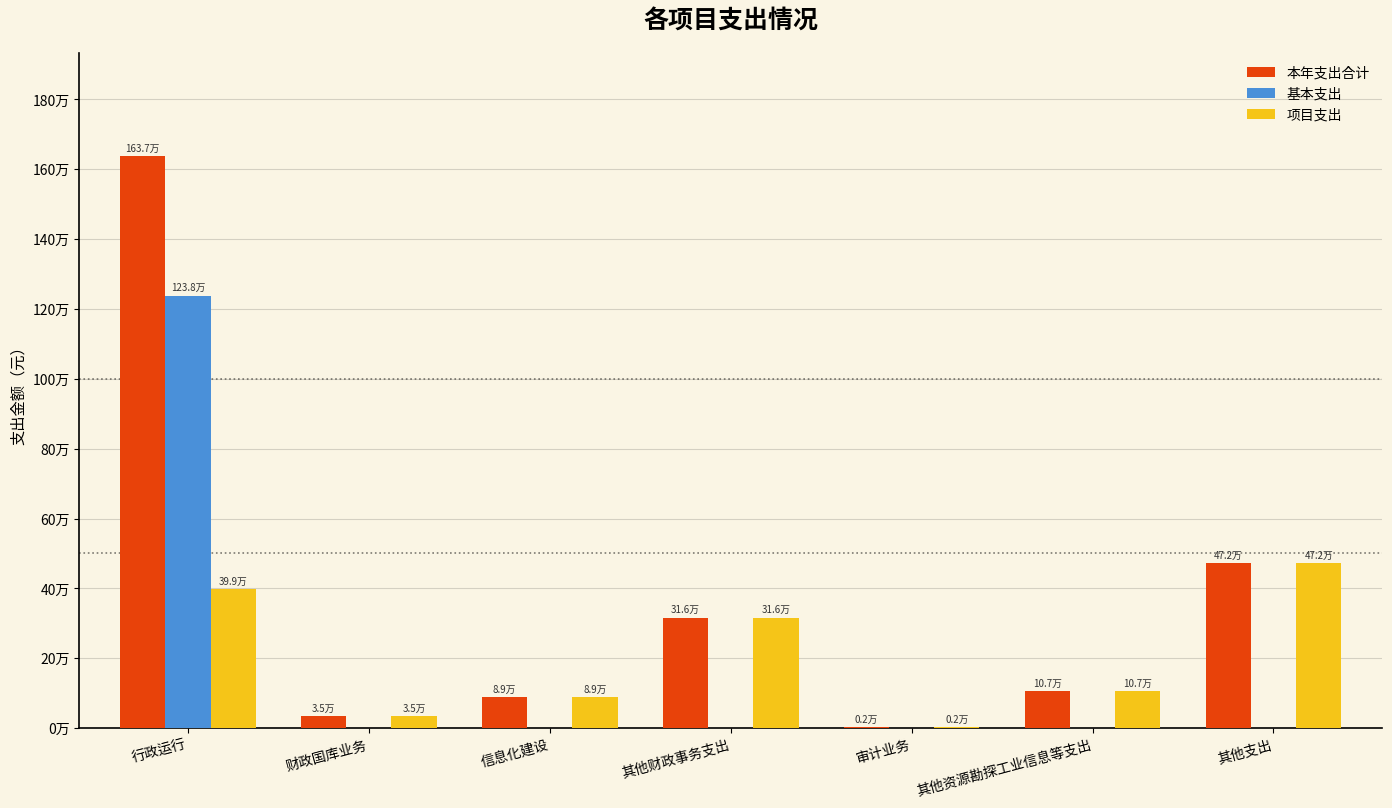

At which category is the sum across all series the highest?

行政运行